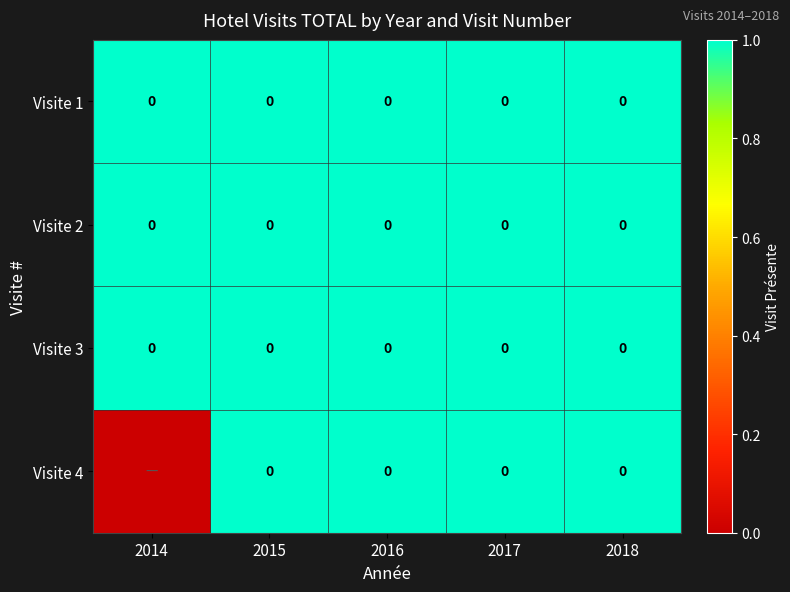

What is the greatest value displayed?

1